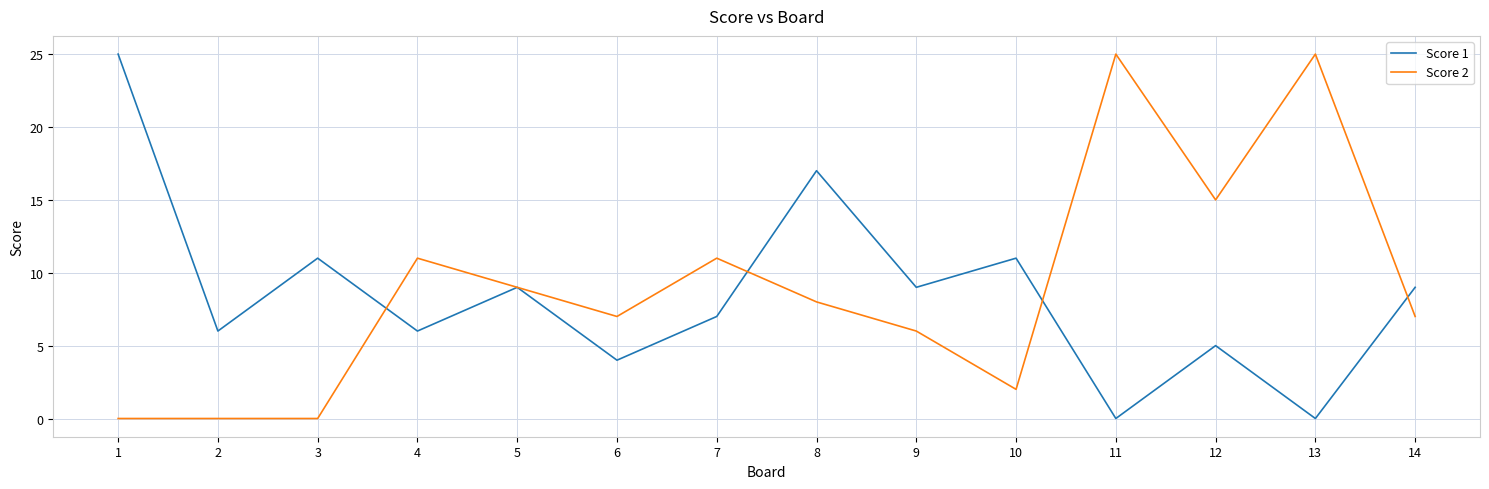

How many values in the Score 1 series are below 9?

7